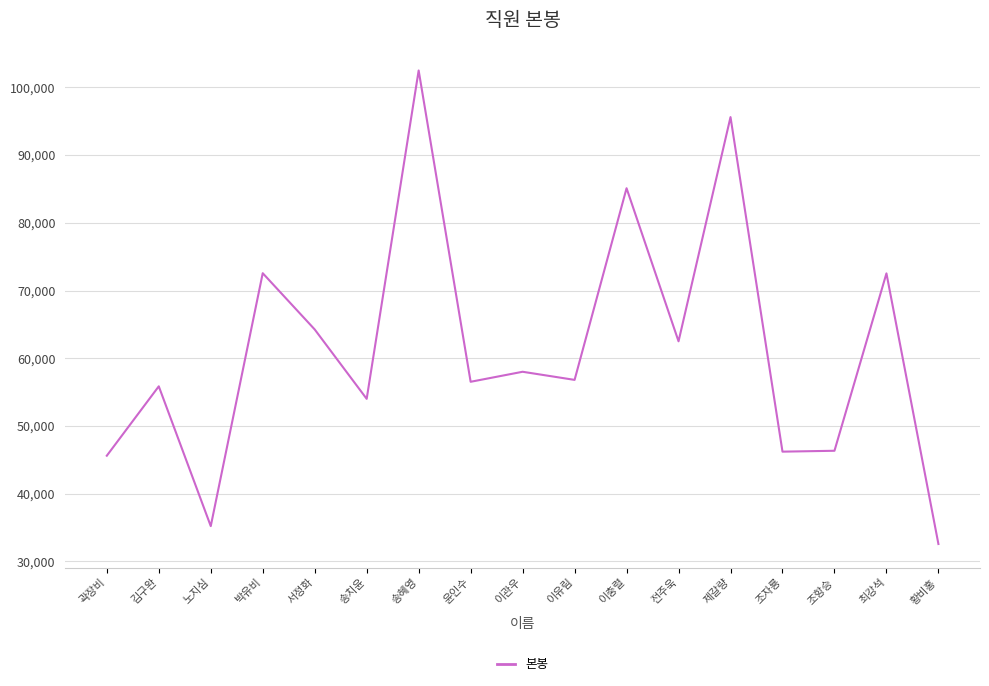

True or false: there are more than 2 points higher than both neighbors.

True